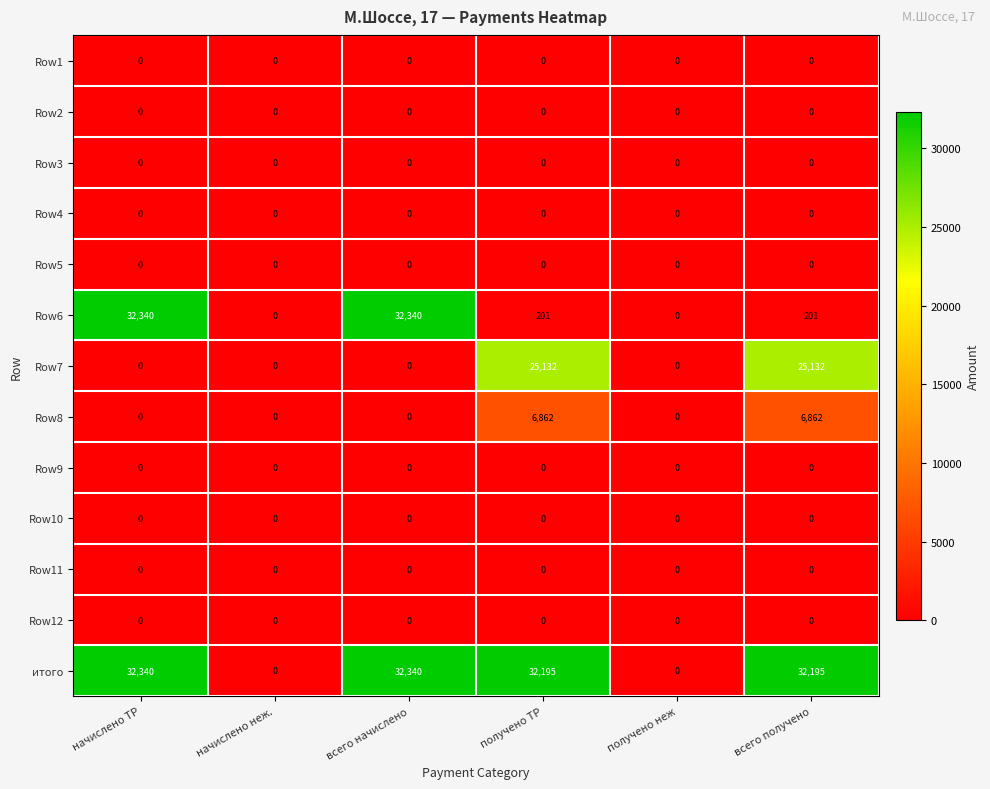

Is the value of итого at получено ТР greater than the value of Row7 at всего начислено?

Yes